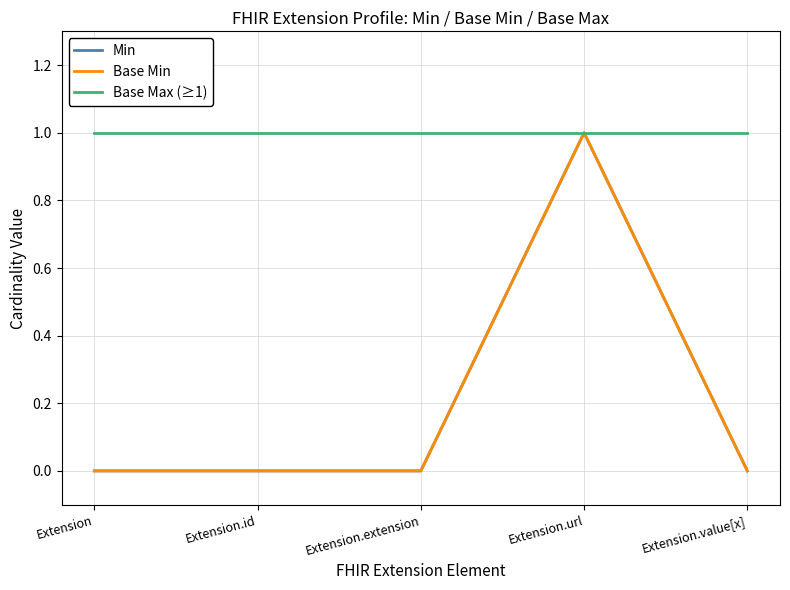

True or false: Min and Base Min intersect in this chart.

False